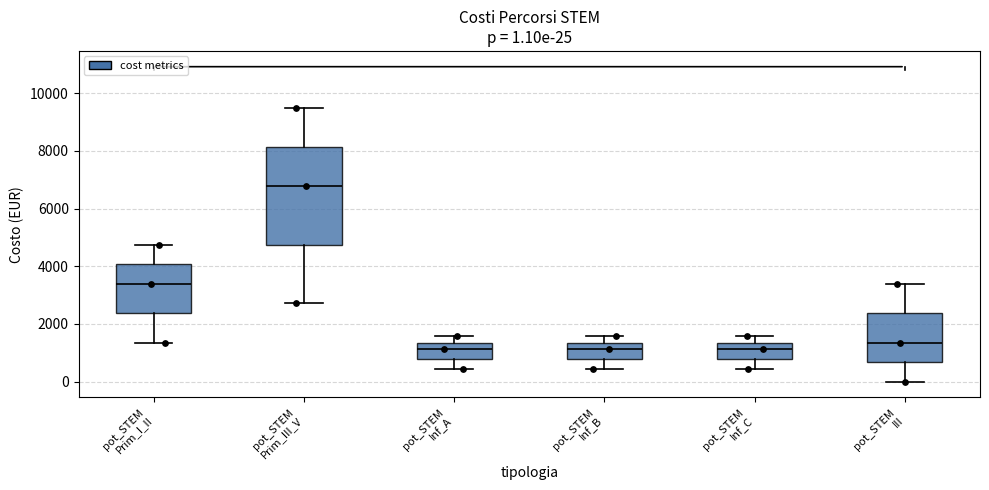

Which box is the tallest, from its lower edge to its upper edge?

pot_STEM Prim_III_V